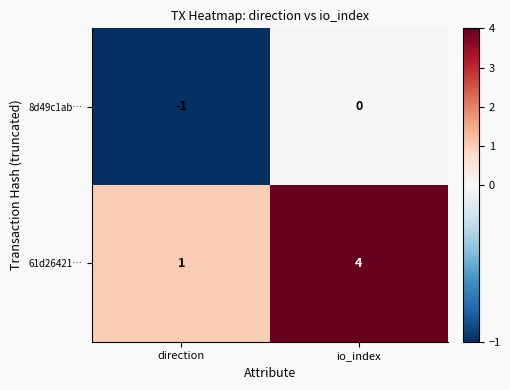

At how many categories does at least one series exceed 0?

2